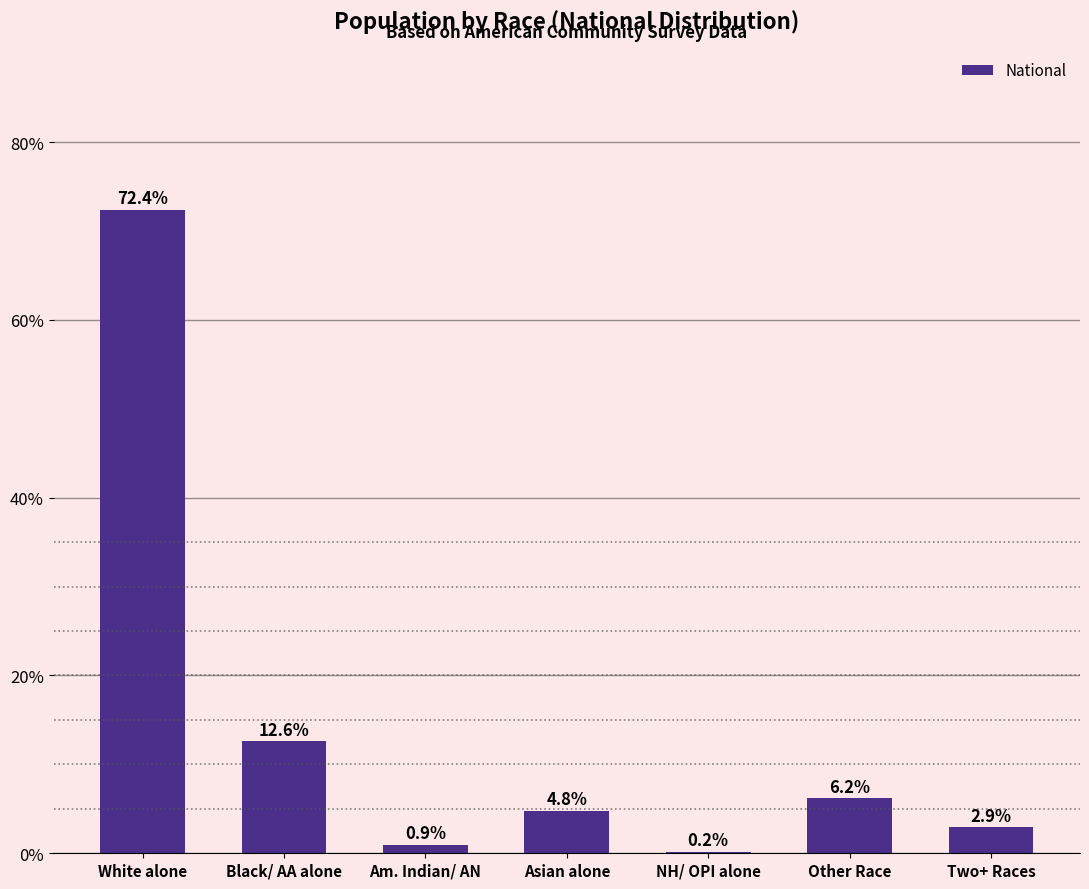

At which category does the chart reach its peak across all series?

White alone